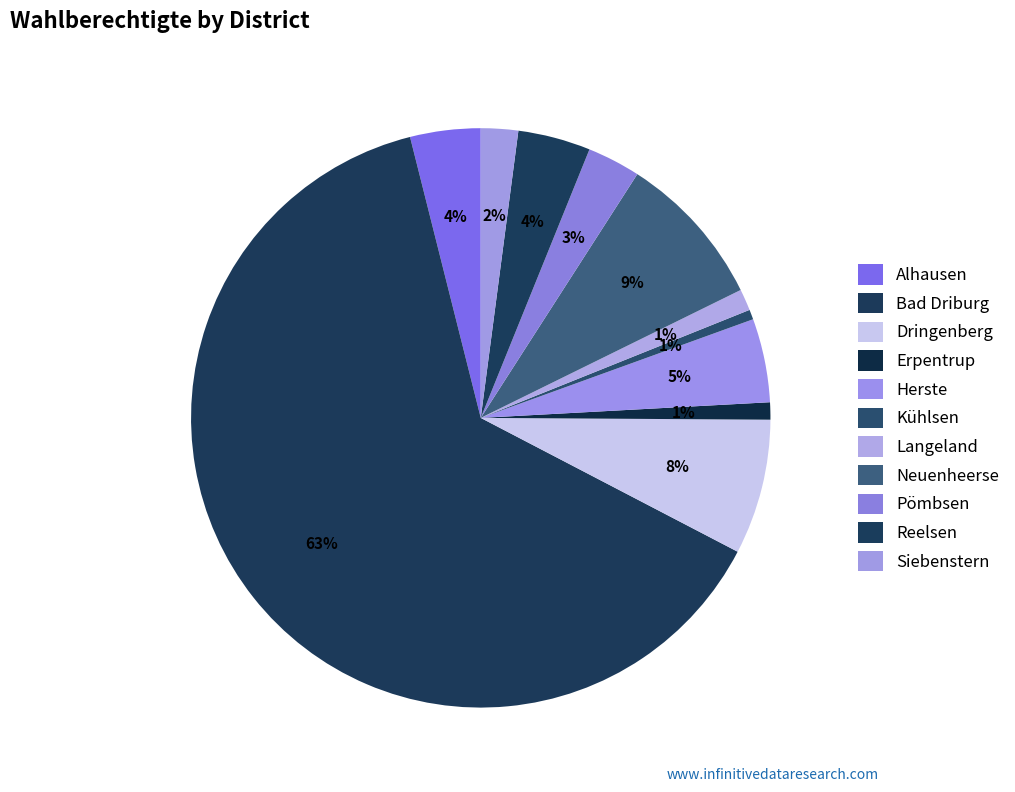

How many slices are in this pie chart?

11